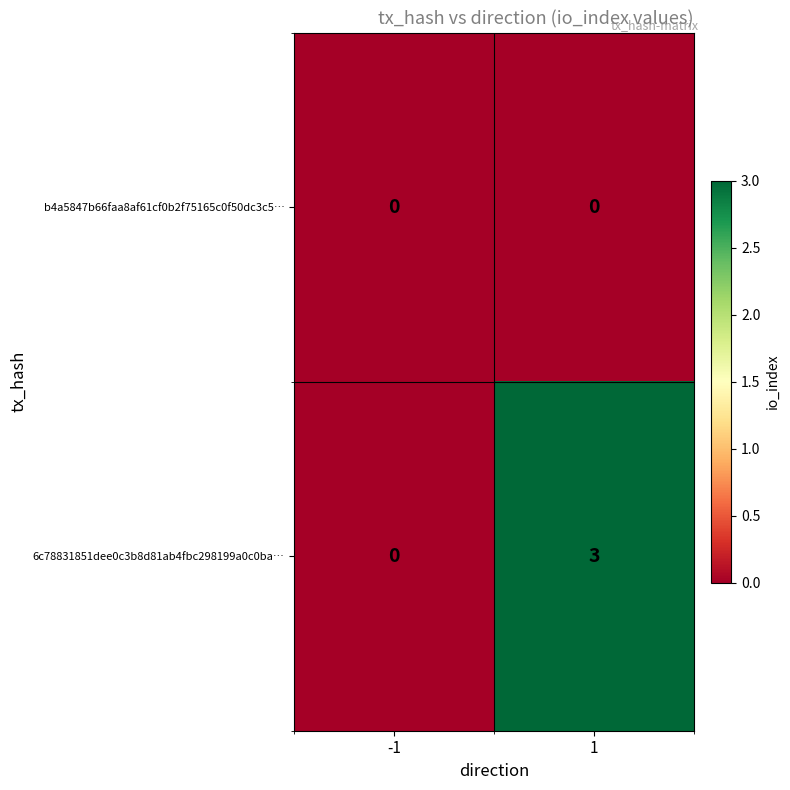

At how many categories does at least one series exceed 1?

1